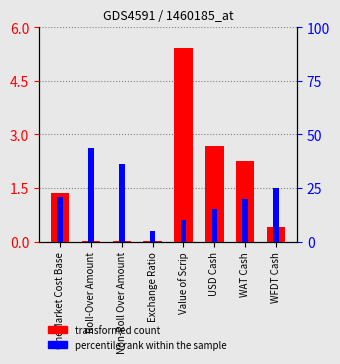

What is the highest value of the transformed count series?

5.4